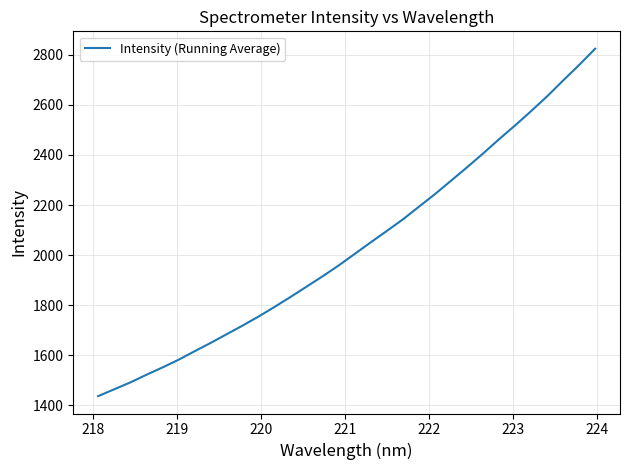

What is the minimum value shown in the chart?

1436.3